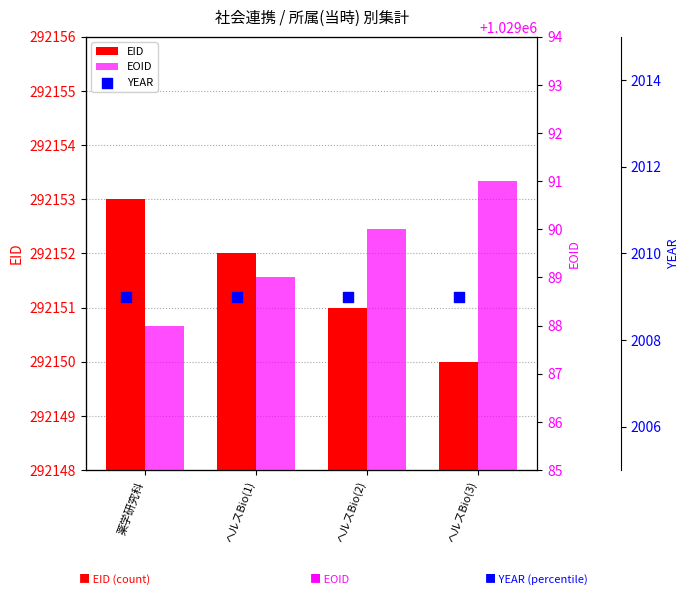

Which series has the widest spread of Y values?

EID